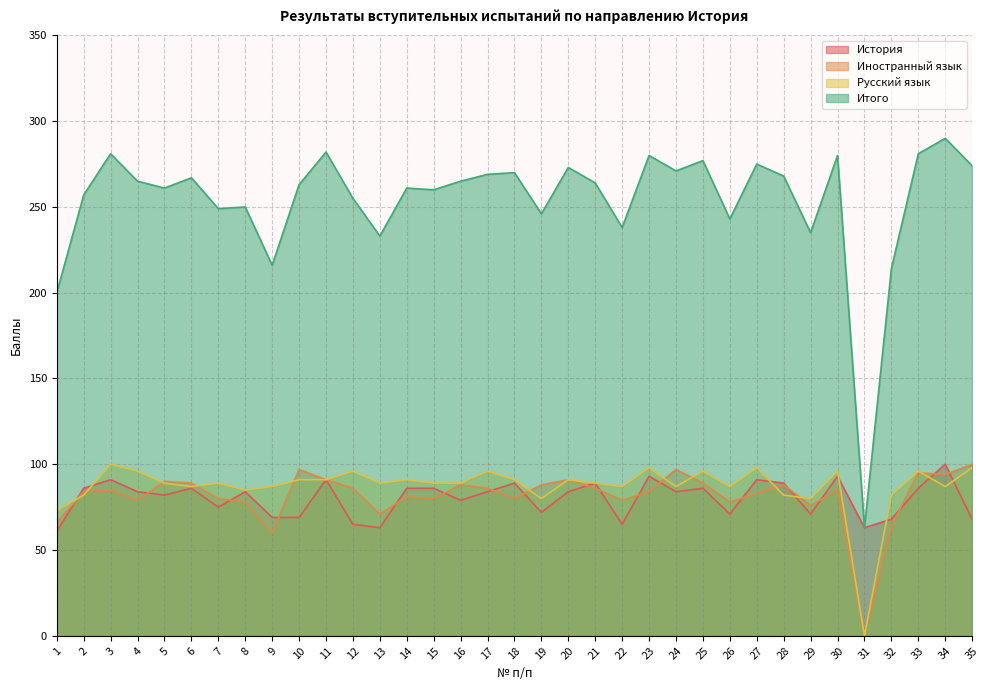

How many lines are shown in the chart?

4